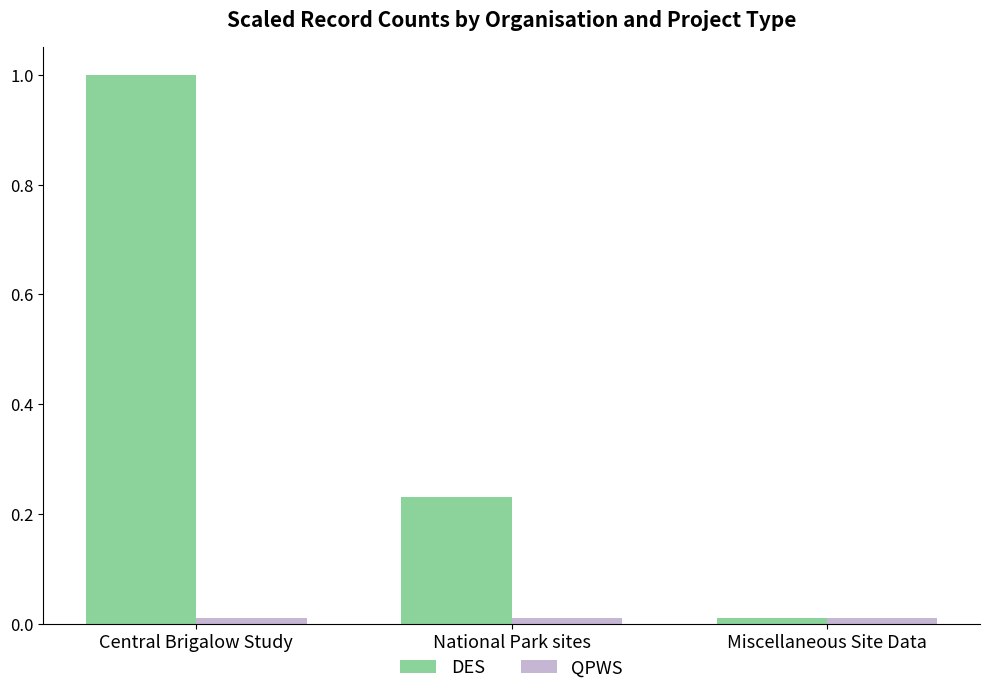

List the labels in order of DES value, smallest first.

Miscellaneous Site Data, National Park sites, Central Brigalow Study